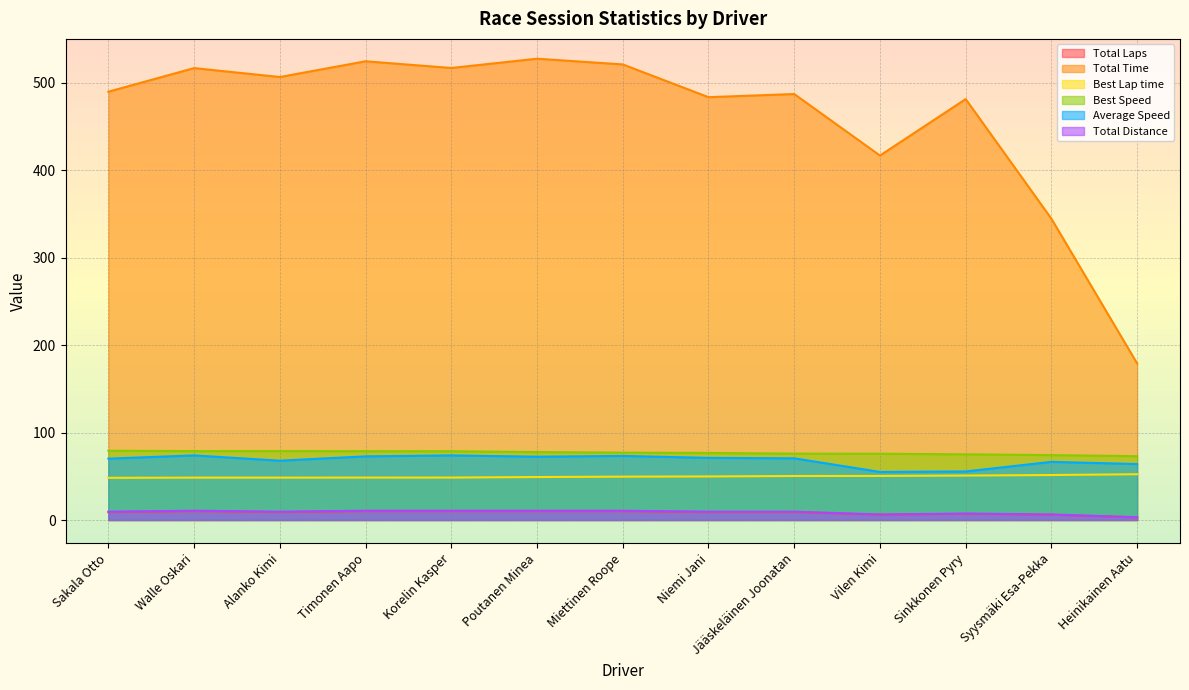

Where is Total Distance nearest to the value 6?

Vilen Kimi